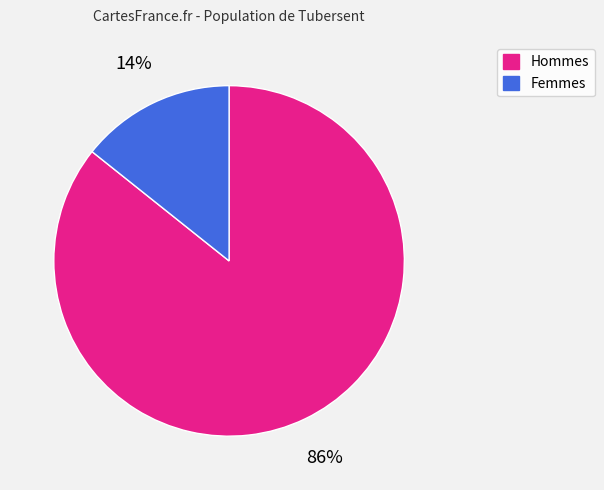

To the nearest percent, what is the average slice percentage?

50%